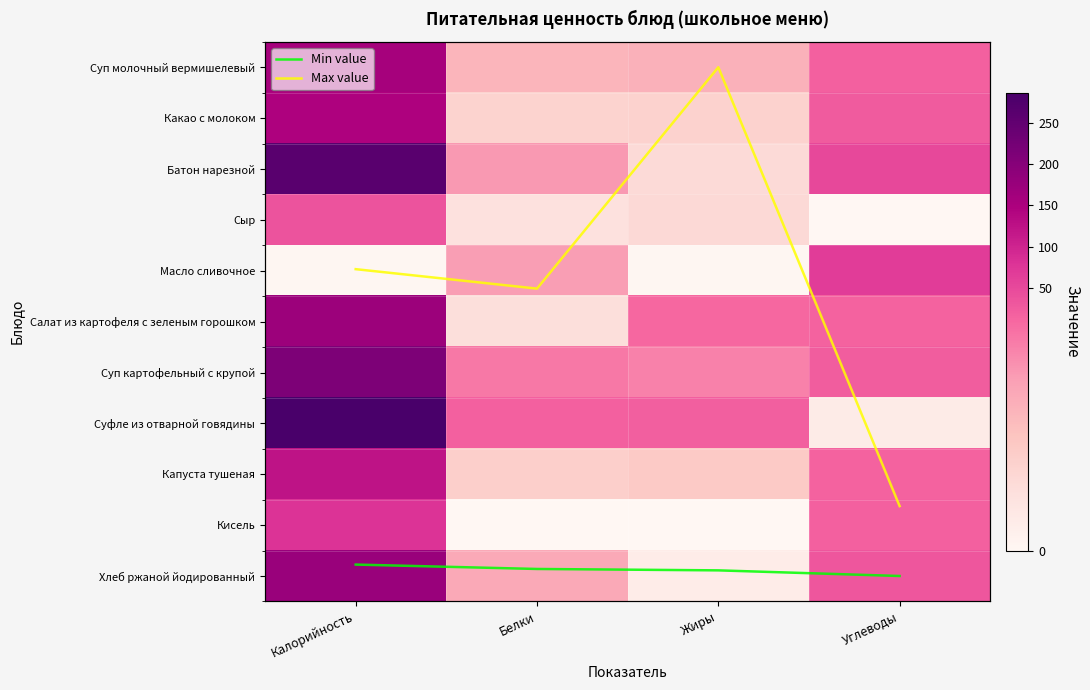

What is the total value across all series at Жиры?

327.6